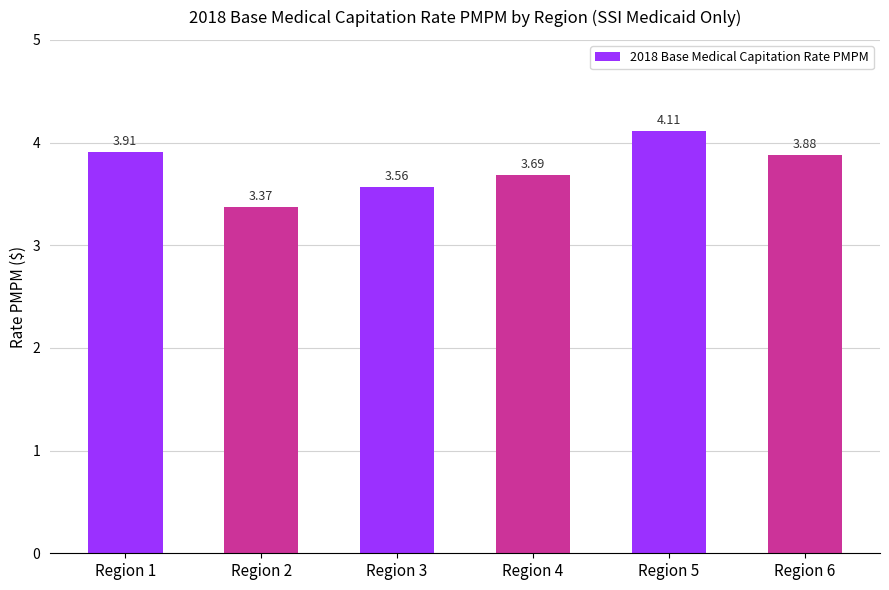

At which category does the chart reach its minimum across all series?

Region 2